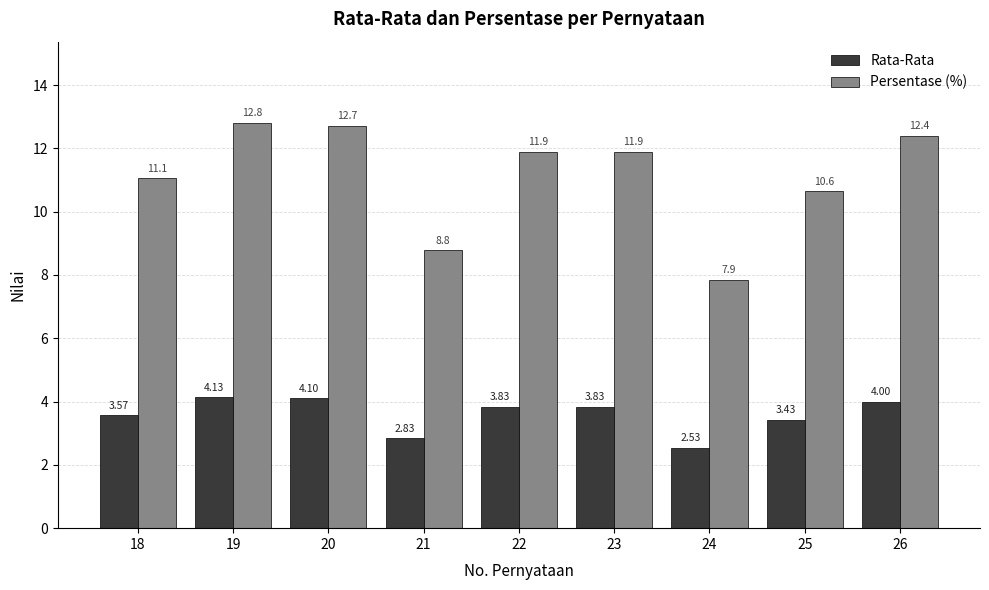

Which series has the widest spread of values?

Persentase (%)